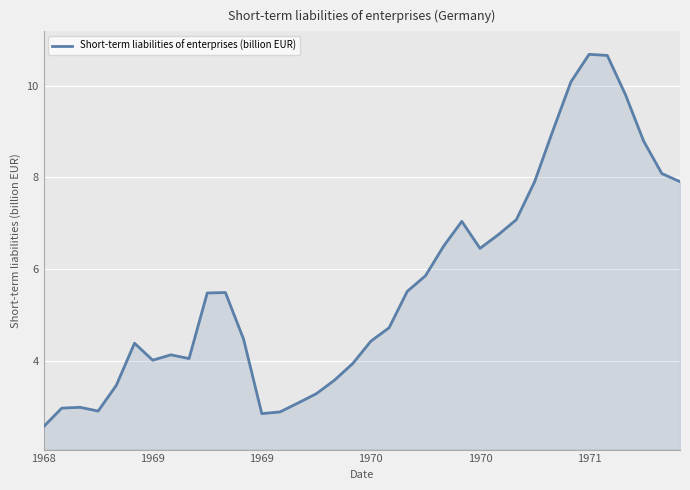

What is the minimum value shown in the chart?

2.6